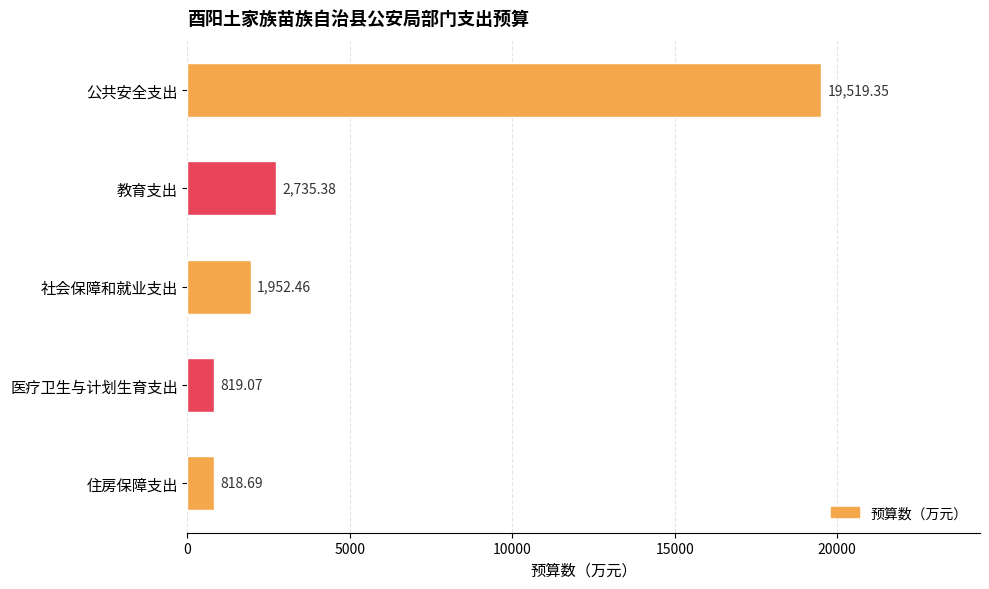

Which category has the lowest value across all series?

住房保障支出